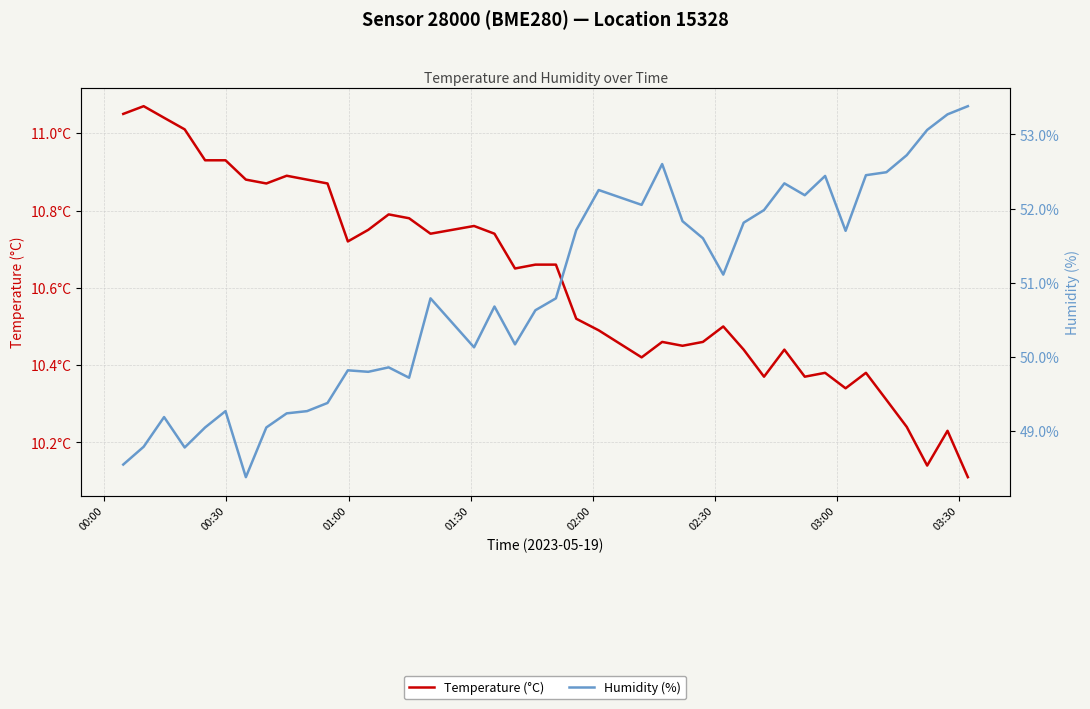

What is the average value of the Humidity (%) series?

50.9